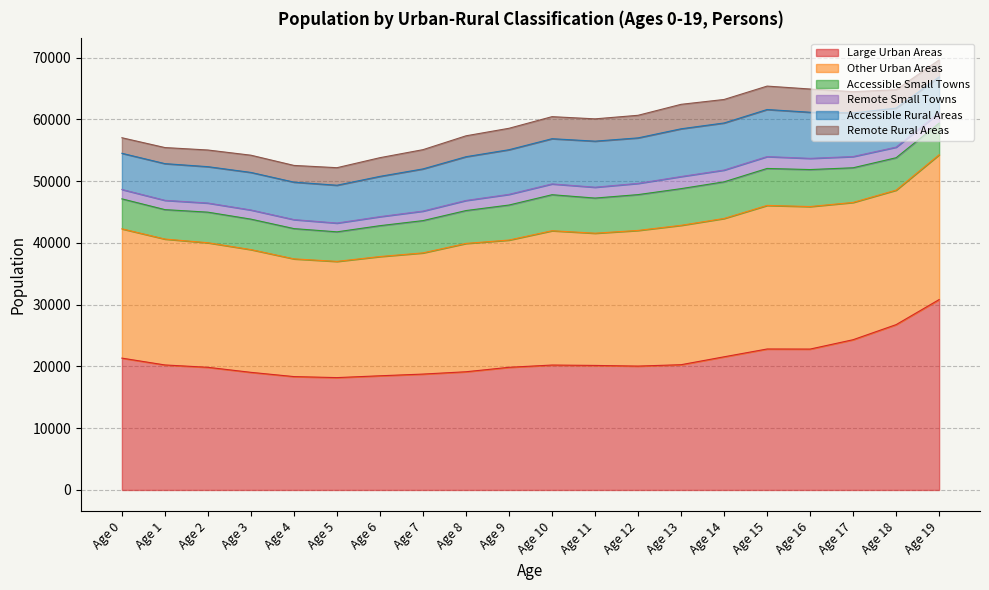

What is the average value of the Accessible Small Towns series?

5377